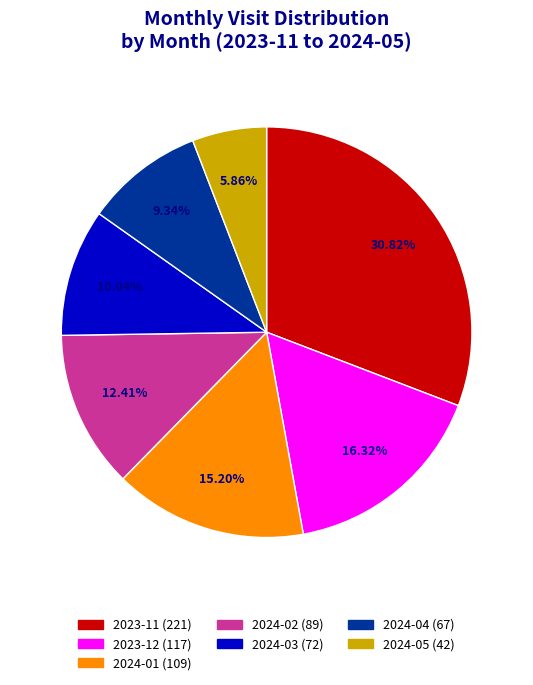

To the nearest percent, what is the difference between the largest and smallest slice percentages?

25%